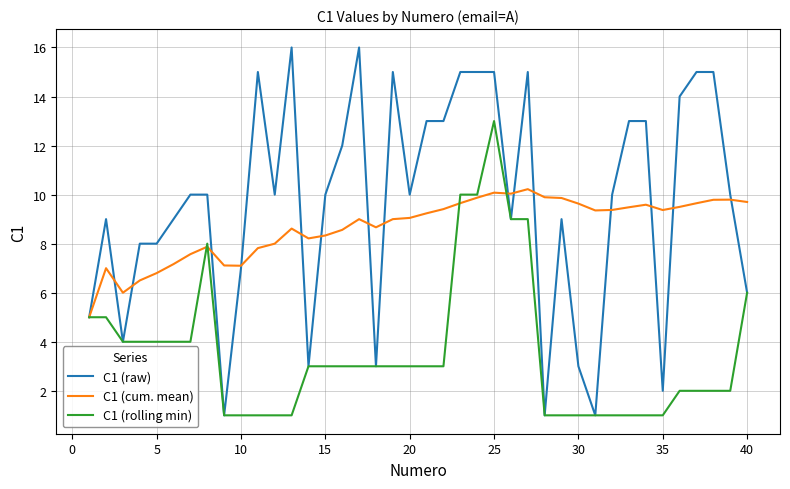

List the series in order of their overall mean, lowest first.

C1 (rolling min), C1 (cum. mean), C1 (raw)